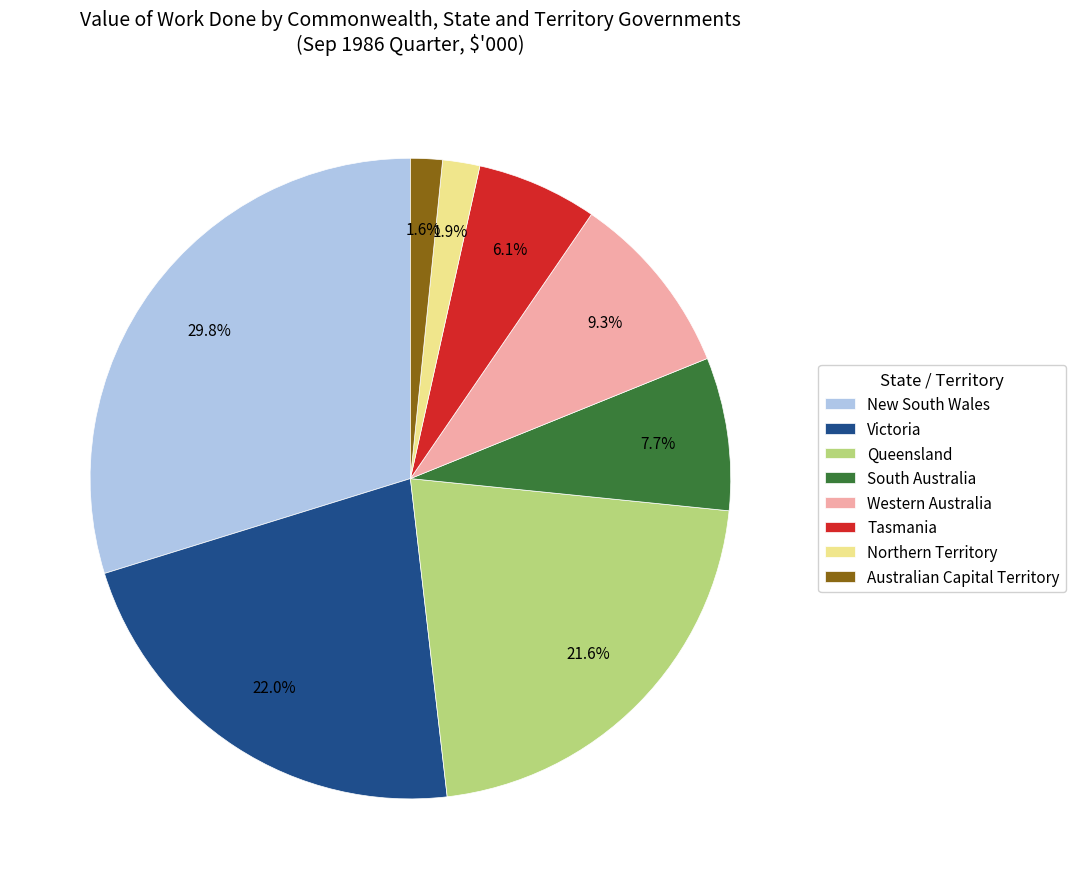

How many slices are in this pie chart?

8